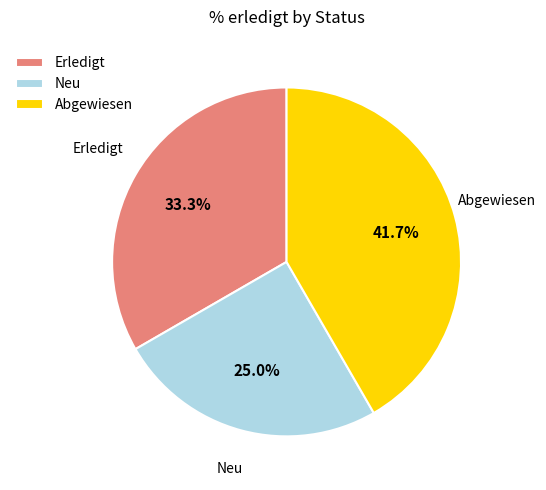

Is Abgewiesen the majority of the pie?

No